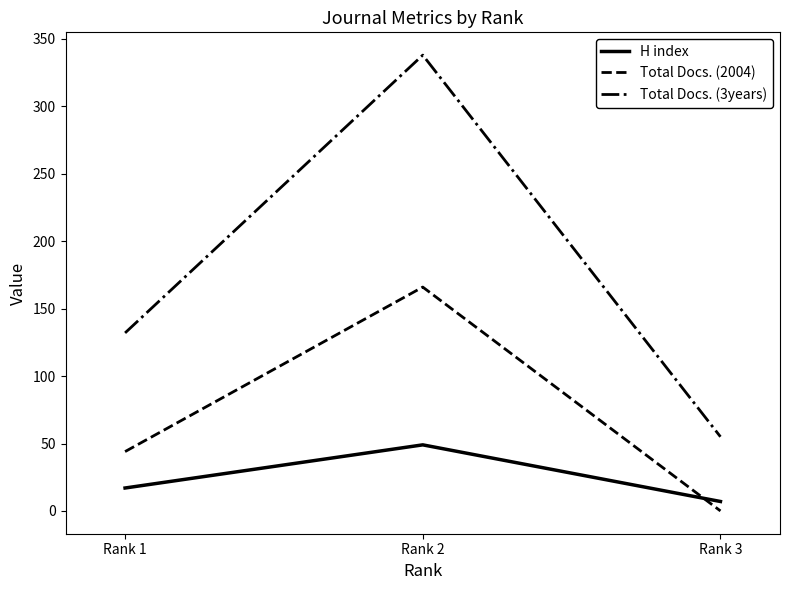

Is it true that H index equals 7 at Rank 3?

True